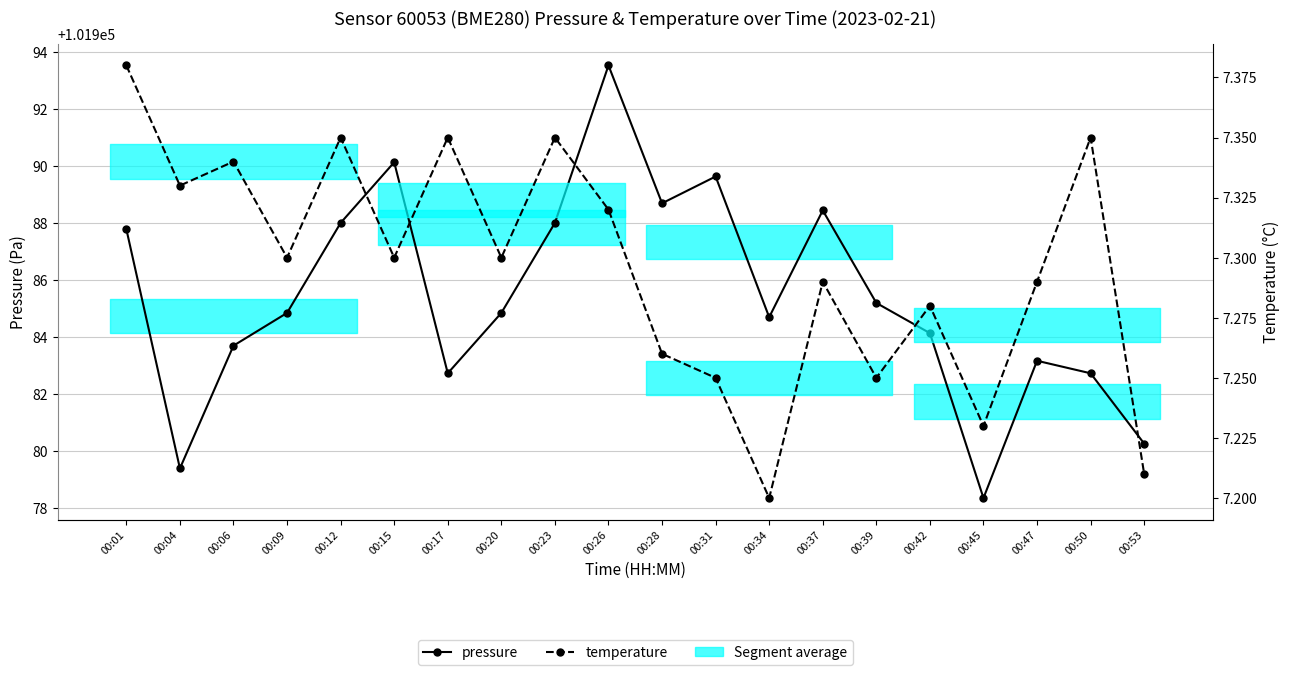

True or false: pressure has more than 0 points higher than both neighbors.

True